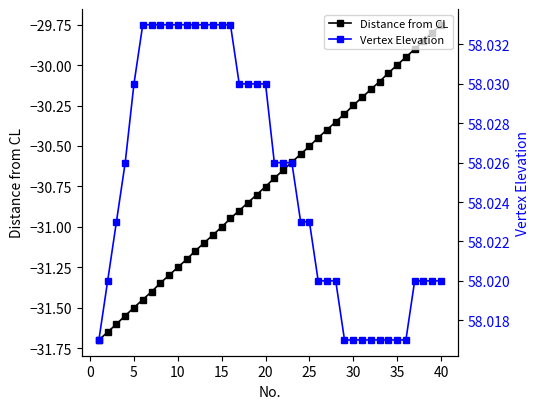

How many data points in Distance from CL are above -30?

5